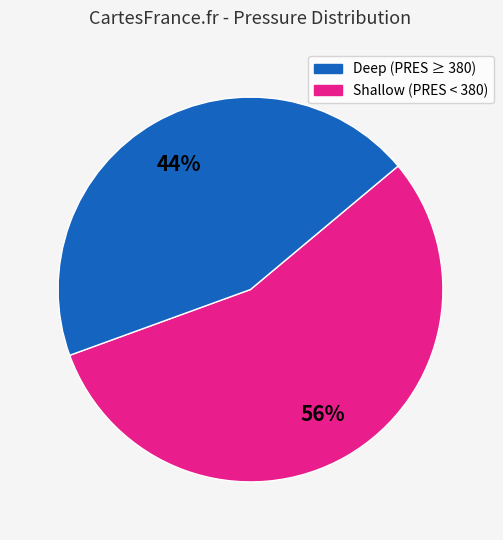

To the nearest percent, what is the average slice percentage?

50%